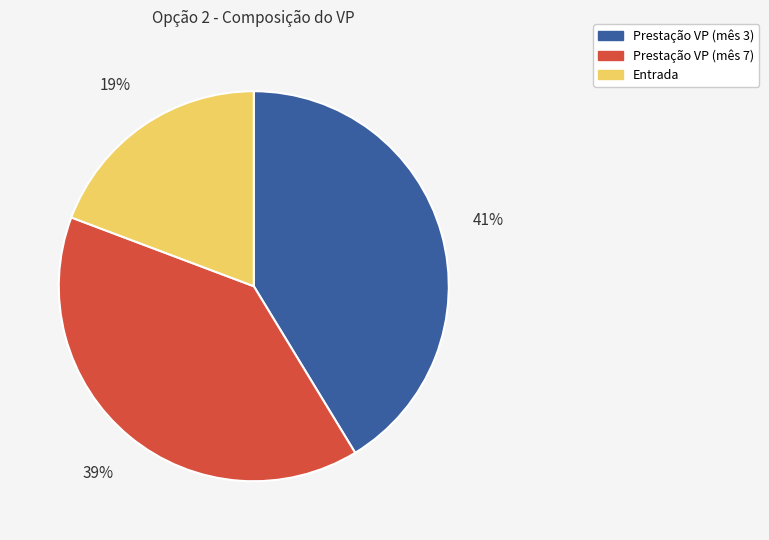

Is the sum of Prestação VP (mês 3) and Entrada greater than half?

Yes